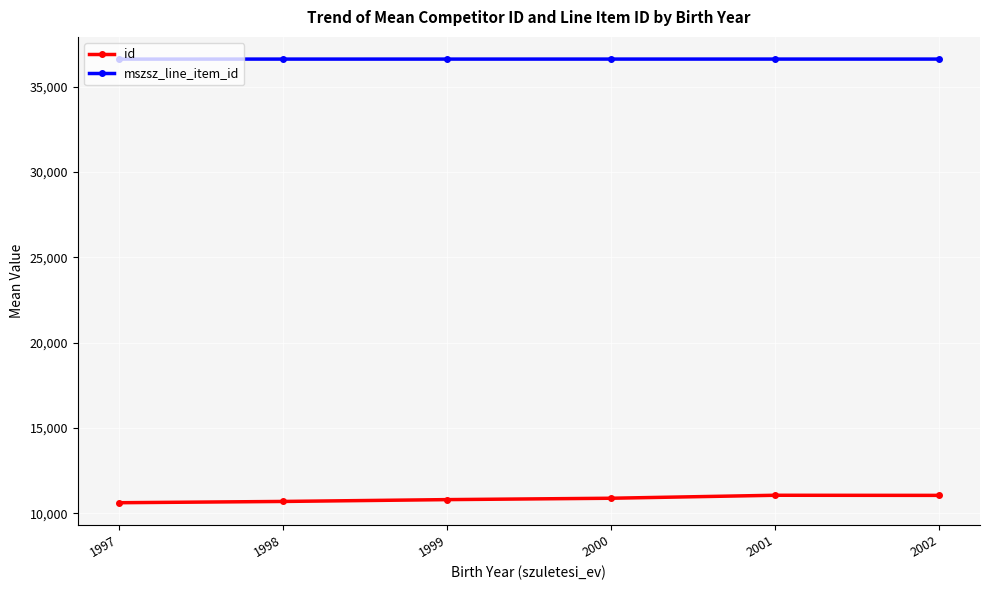

What is the difference between the maximum and minimum values in the id series?

436.9